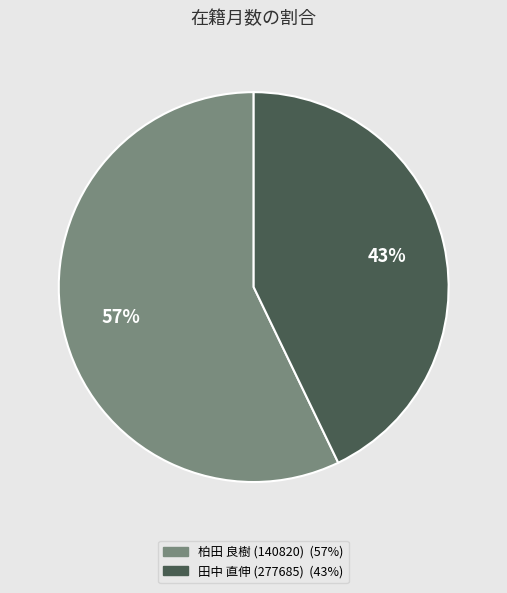

True or false: 柏田 良樹 (140820) accounts for 64% of the total.

False